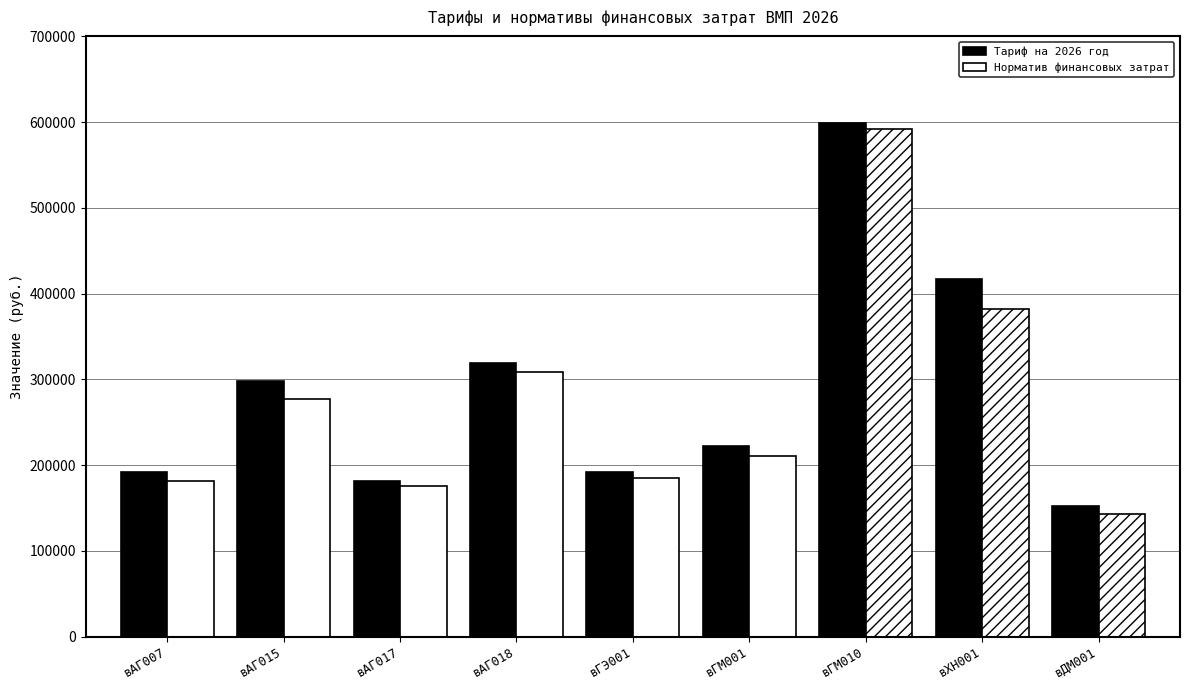

What is the spread (max minus min) of values at вГЭ001?

7751